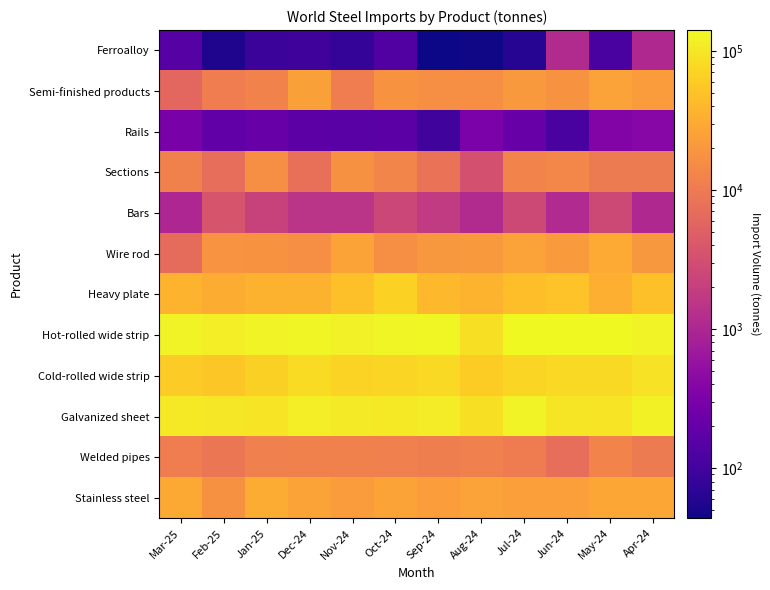

How many distinct data groups are displayed?

12